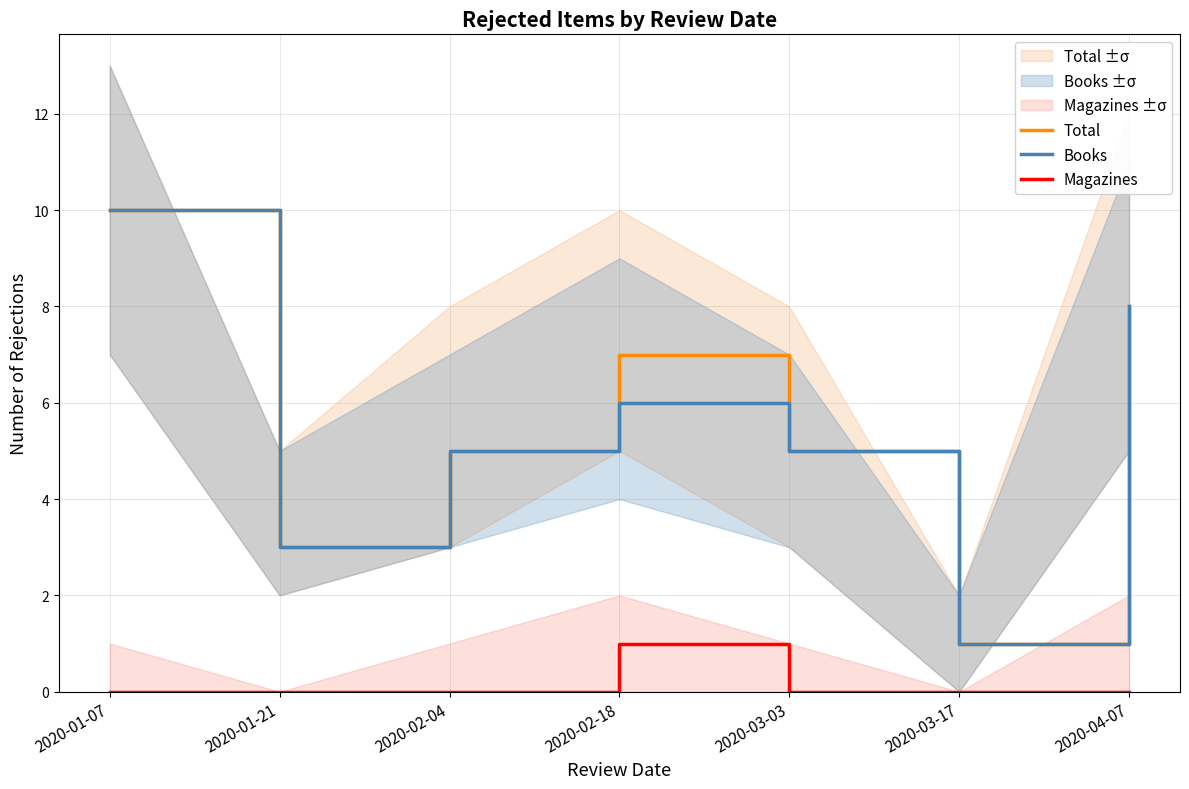

What is the label of the 7th point from the left?

2020-04-07